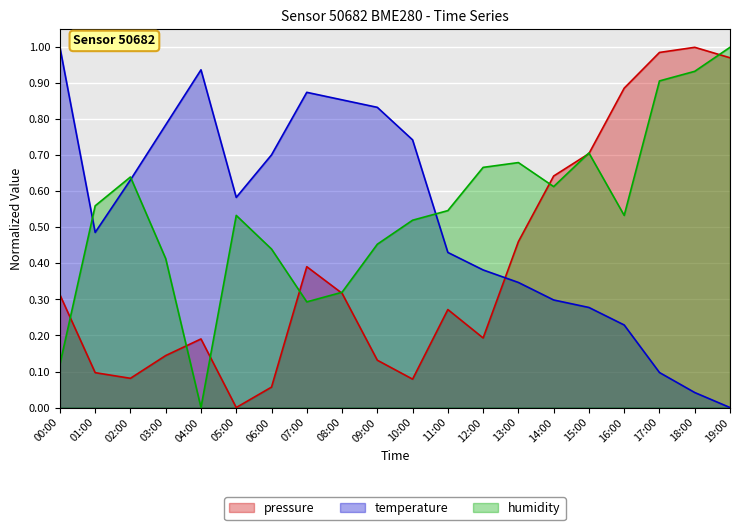

Which has a higher value, 01:00 or 15:00?

15:00